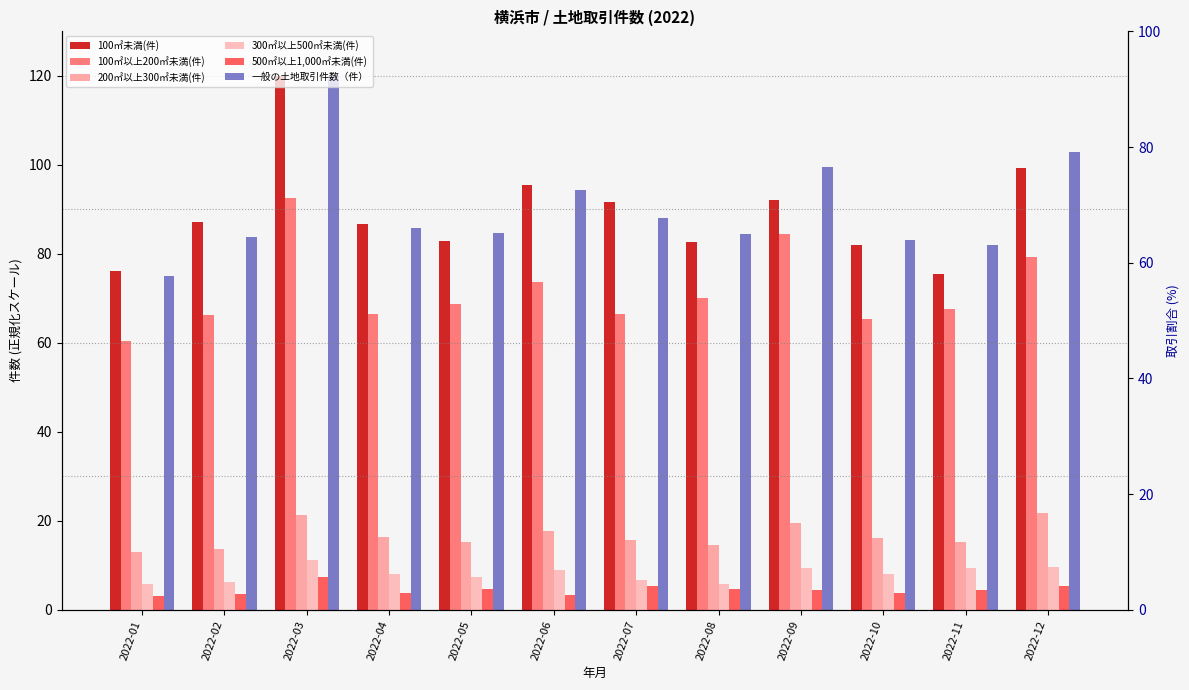

What are all the series names shown in the legend?

100㎡未満(件), 100㎡以上200㎡未満(件), 200㎡以上300㎡未満(件), 300㎡以上500㎡未満(件), 500㎡以上1,000㎡未満(件), 一般の土地取引件数（件）